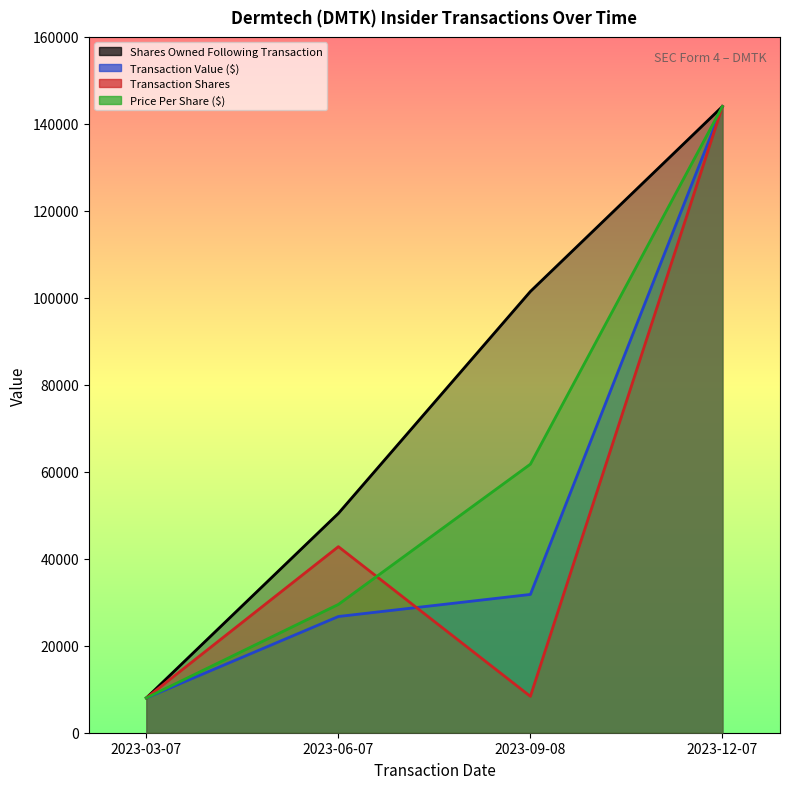

Is the value of transactionValue at 2023-06-07 greater than the value of sharesOwnedFollowingTransaction at 2023-03-07?

Yes